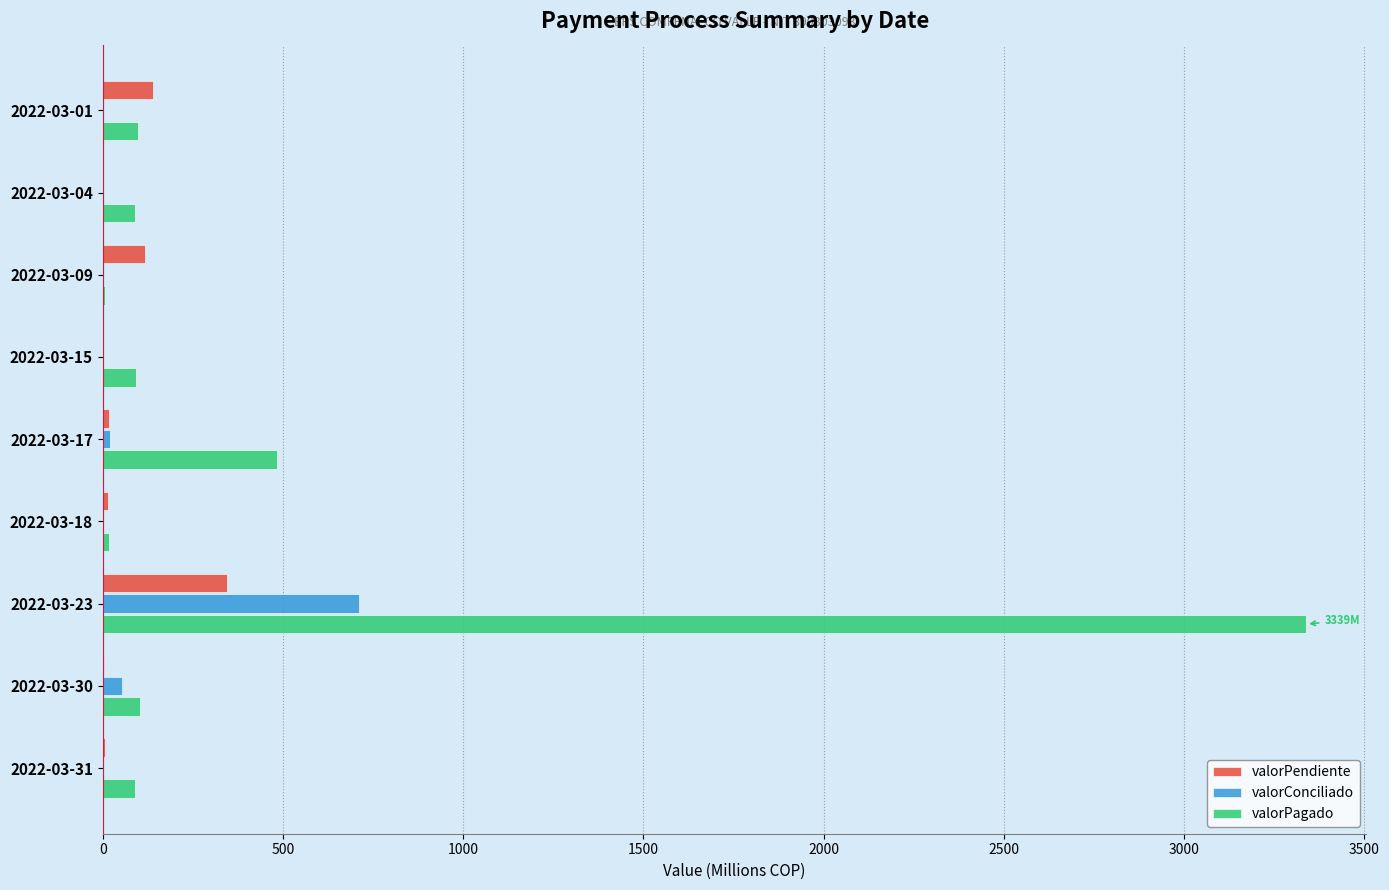

At which category is the sum across all series the highest?

2022-03-23